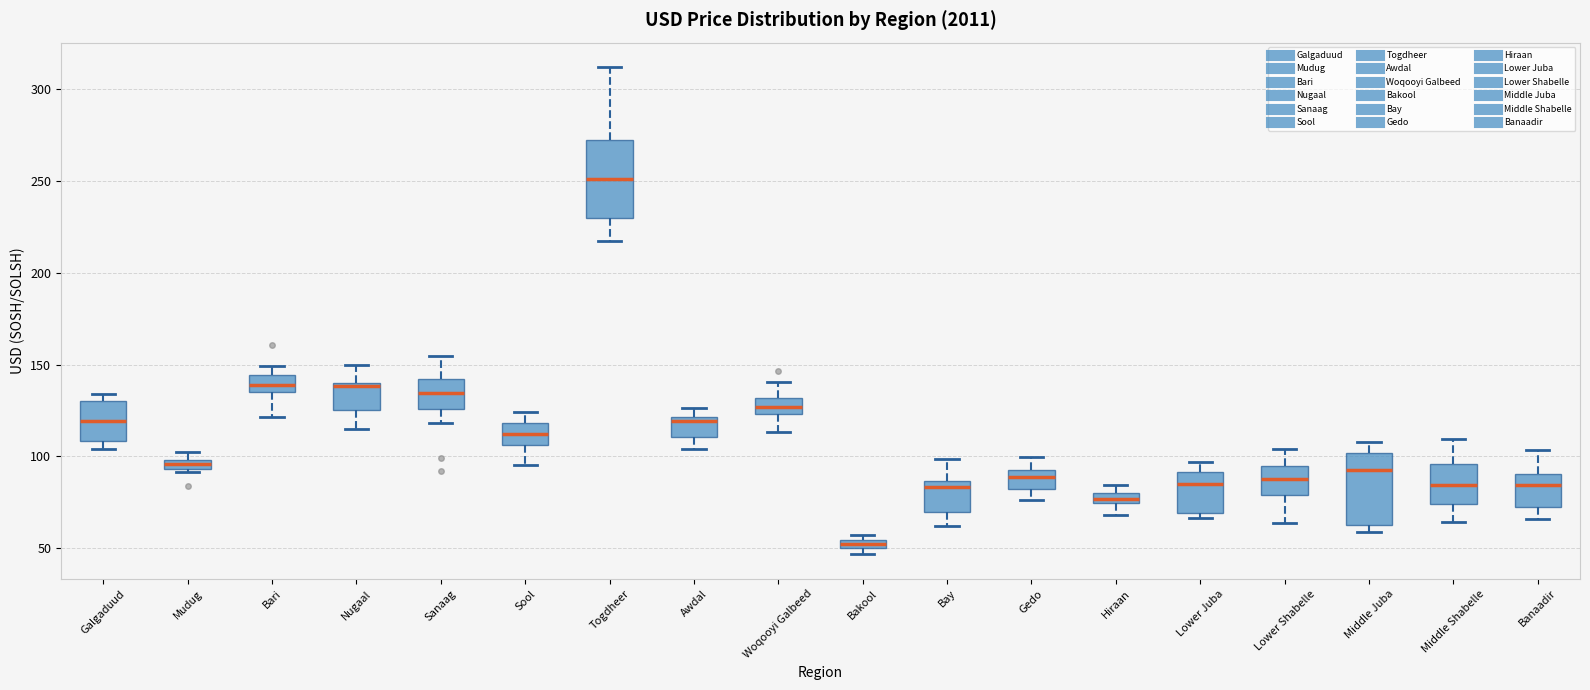

Which box has the highest median line?

Togdheer